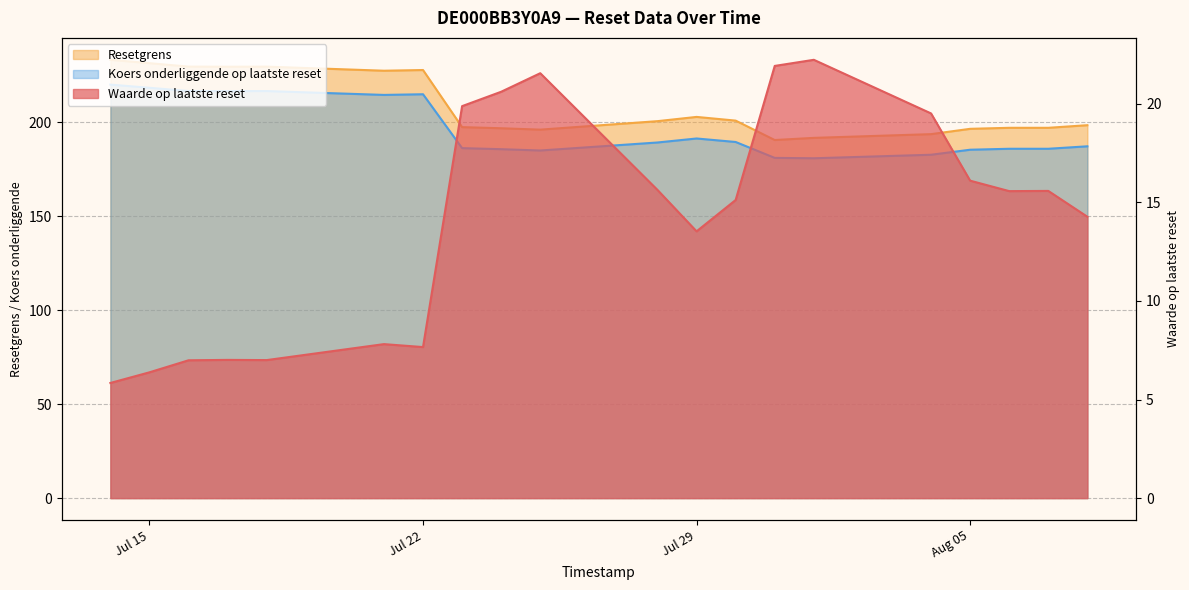

What are all the series names shown in the legend?

Waarde op laatste reset, Resetgrens, Koers onderliggende op laatste reset